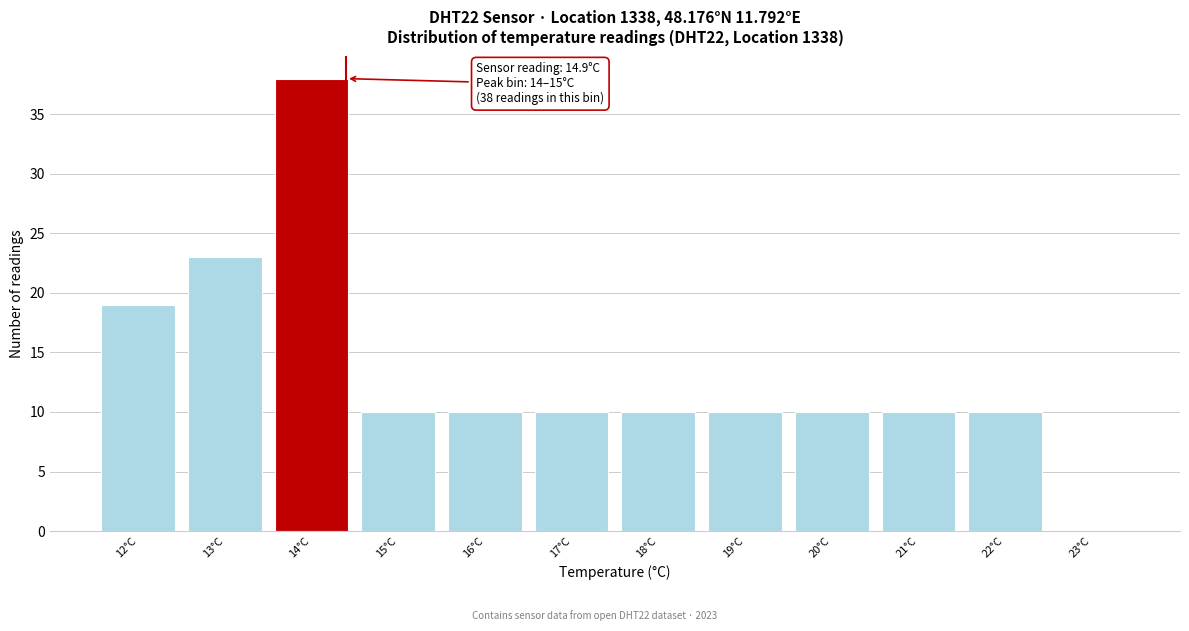

Reading right to left, extract all data points from this chart.

23°C=0	22°C=10	21°C=10	20°C=10	19°C=10	18°C=10	17°C=10	16°C=10	15°C=10	14°C=38	13°C=23	12°C=19